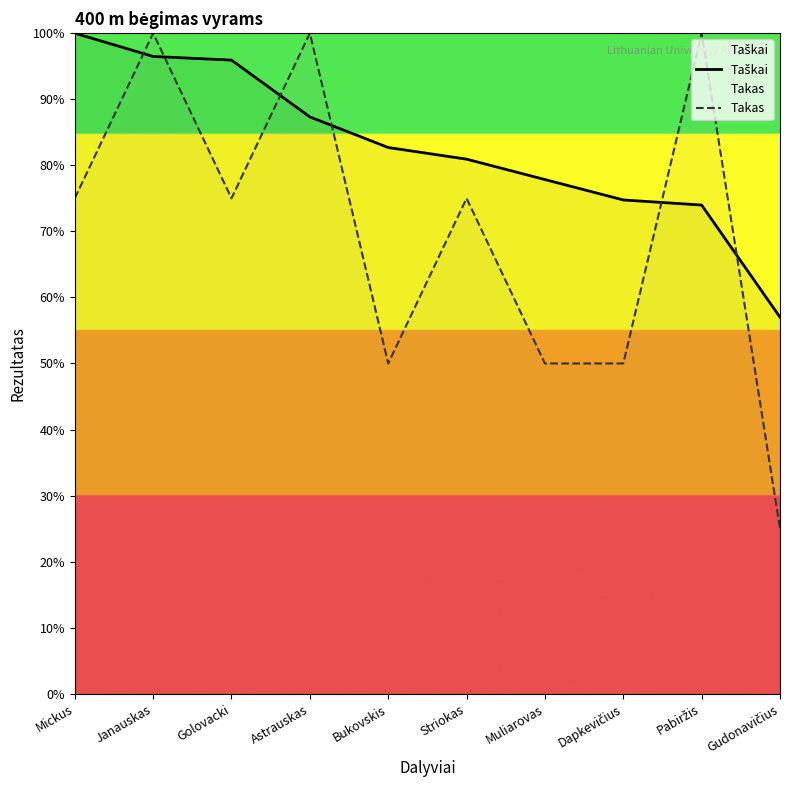

How many intersections are there between Takas and Taškai?

6